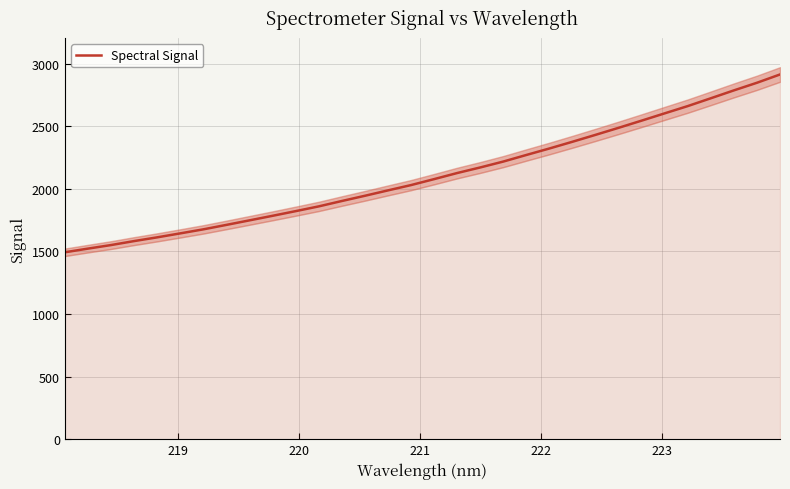

What is the difference between the second highest and second lowest values?

1324.7